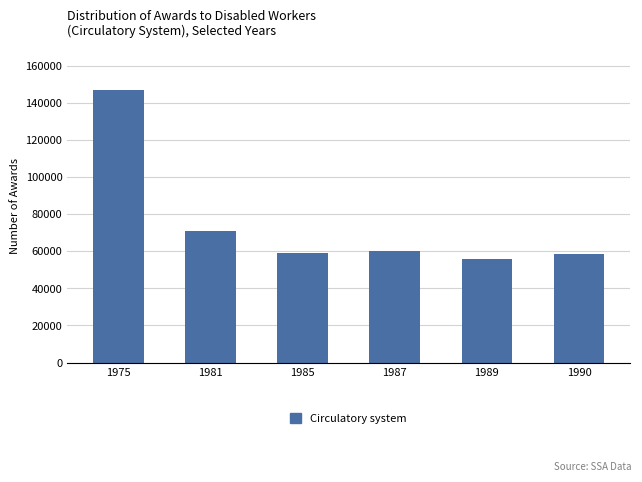

Reading left to right, extract all data points from this chart.

147018	70716	59114	60240	56011	58428